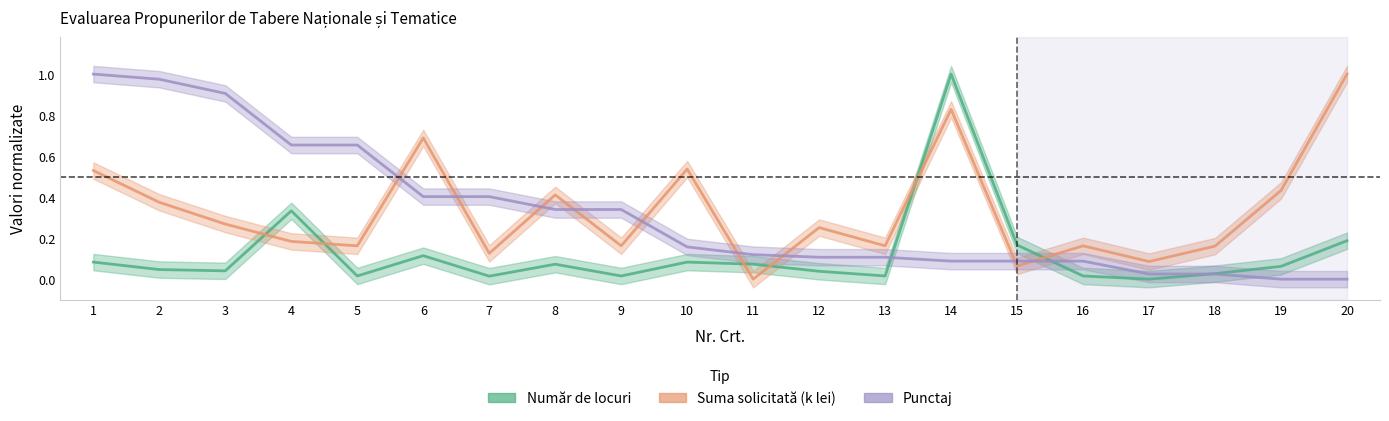

True or false: Punctaj has more than 0 interior local peaks.

False